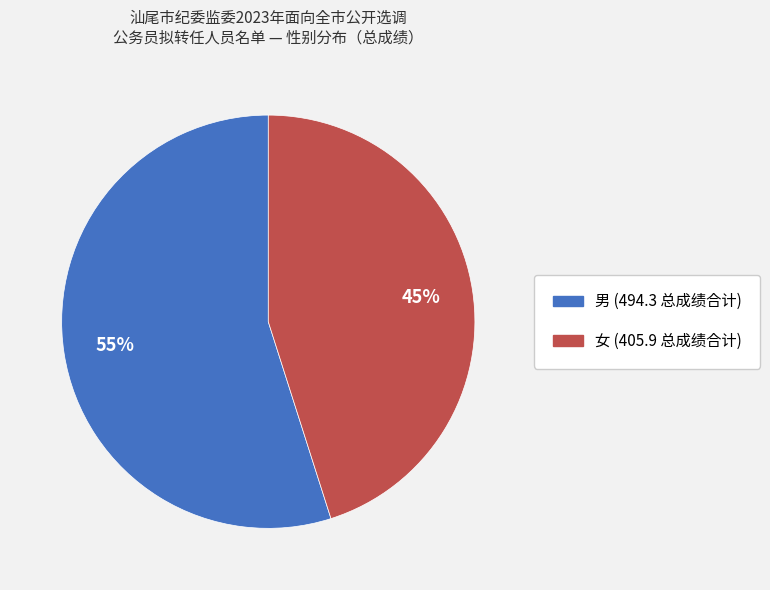

To the nearest percent, what is the average slice percentage?

50%